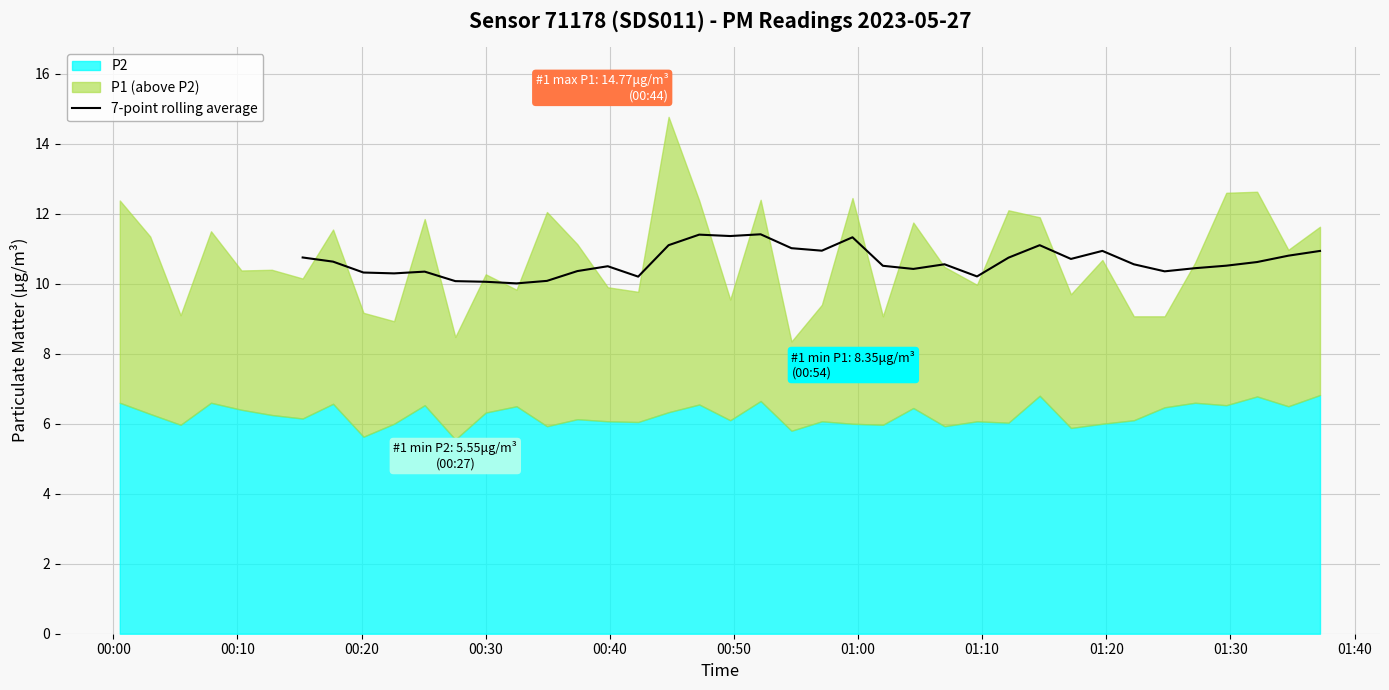

What is the lowest value of the 7-point rolling average series?

10.0